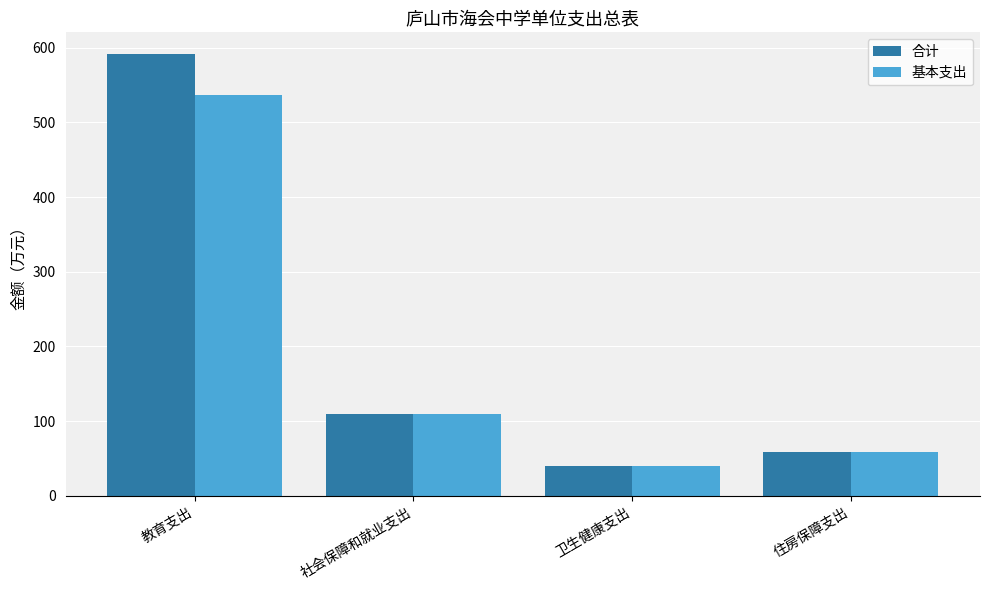

What are all the series names shown in the legend?

合计, 基本支出